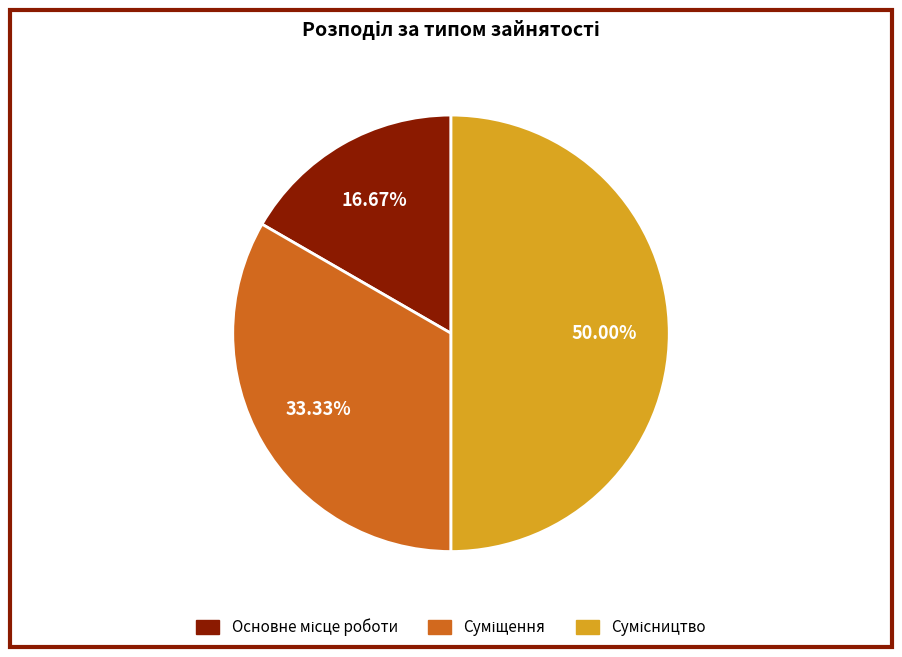

To the nearest percent, what is the combined percentage of Сумісництво and Основне місце роботи?

67%